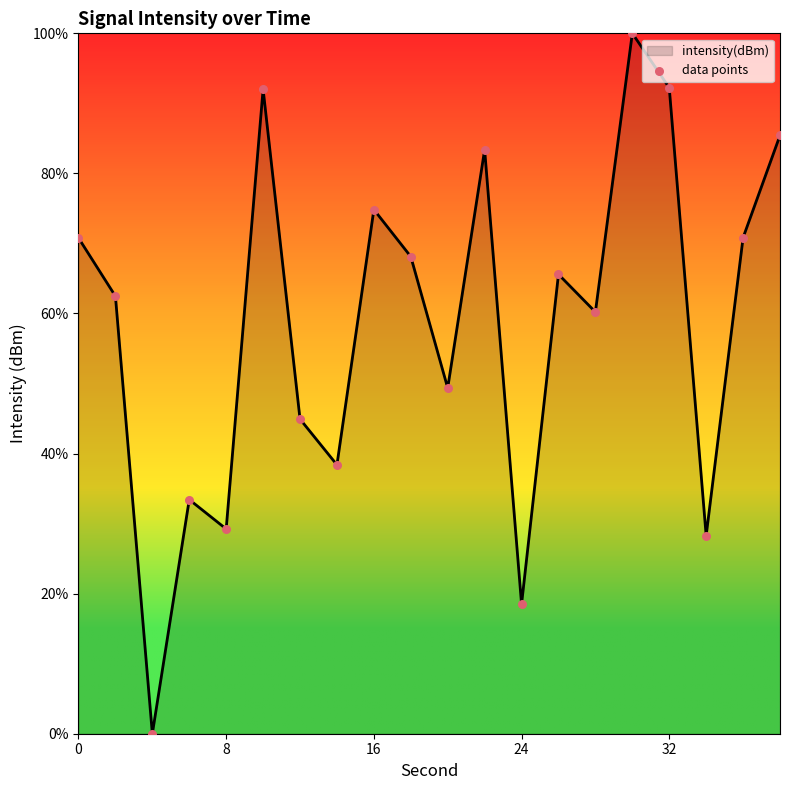

What is the maximum value shown in the chart?

100.0